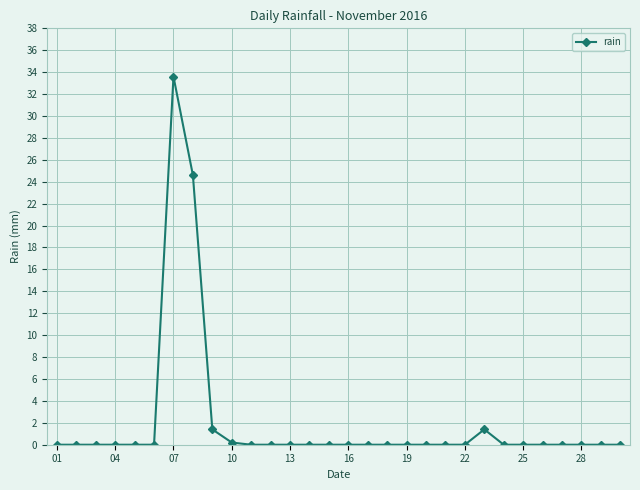

What is the difference between the maximum and minimum values?

33.6